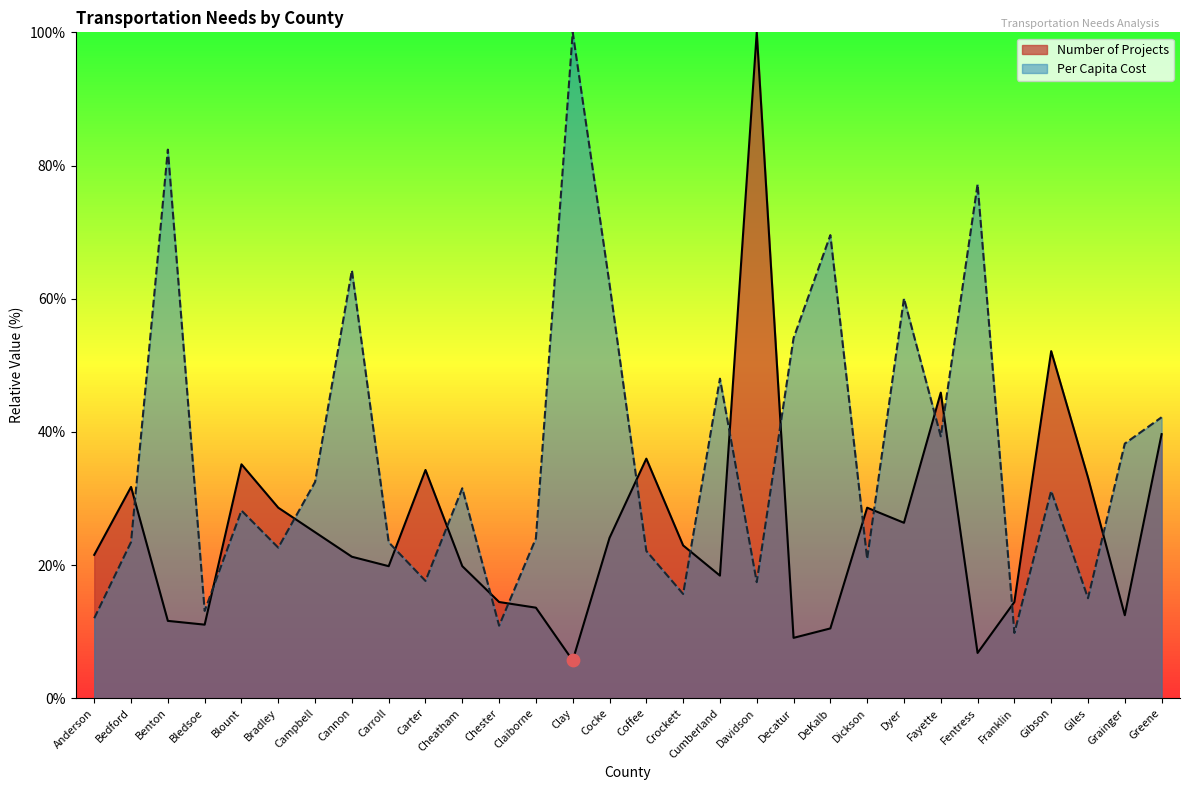

Which series reaches the maximum Y coordinate?

Number of Projects